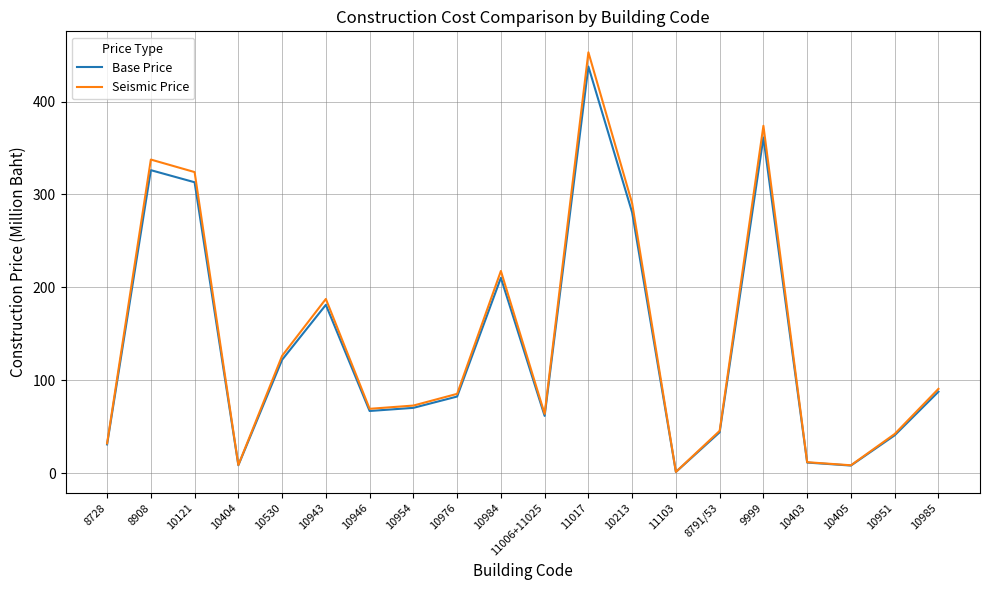

What are all the series names shown in the legend?

Base Price, Seismic Price